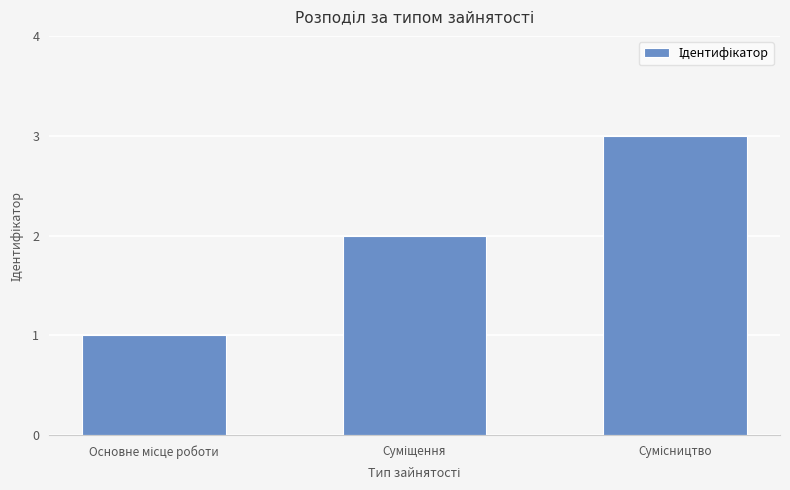

What is the sum of all values?

6